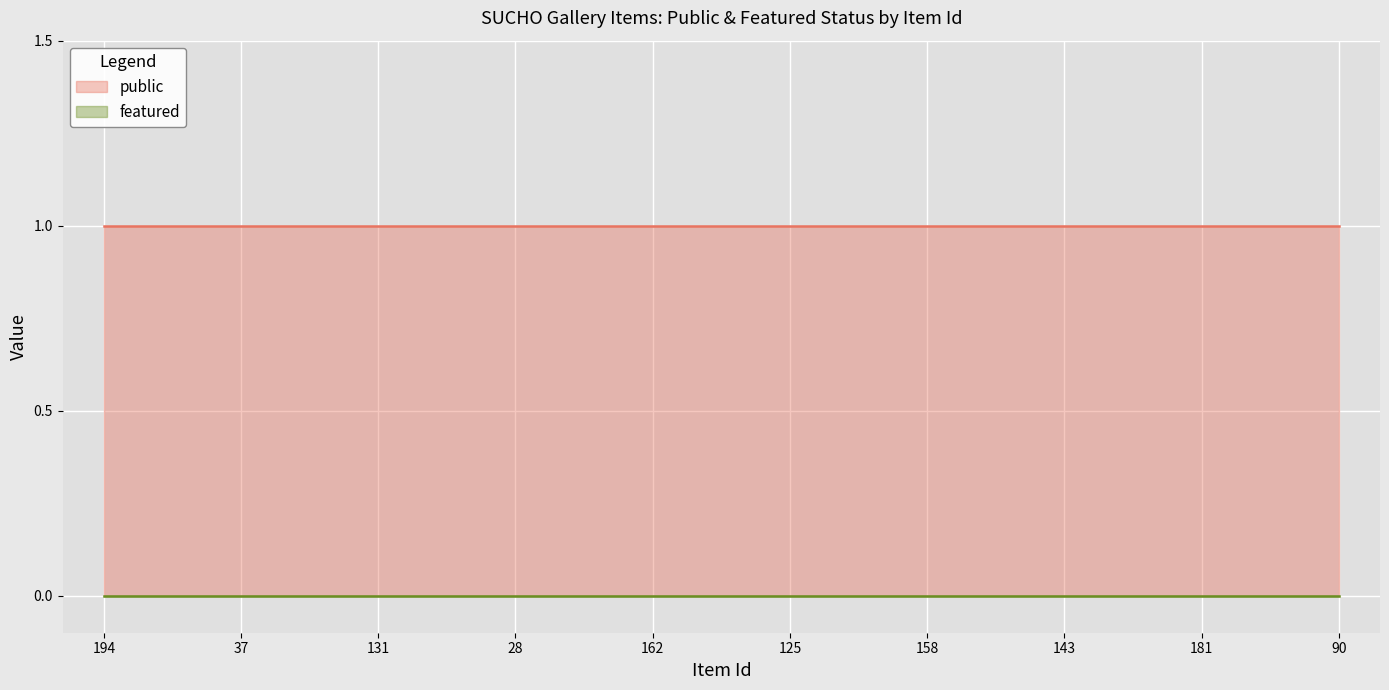

What is the approximate value of public at 143?

1